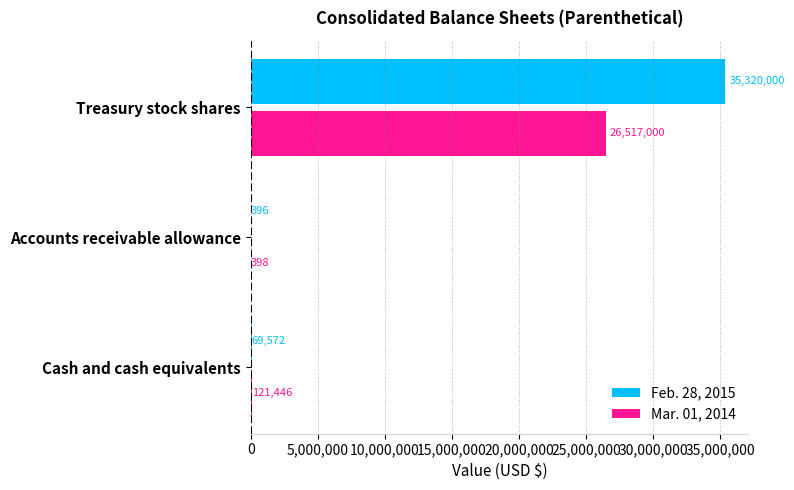

What is the total value across all series at Cash and cash equivalents?

191018